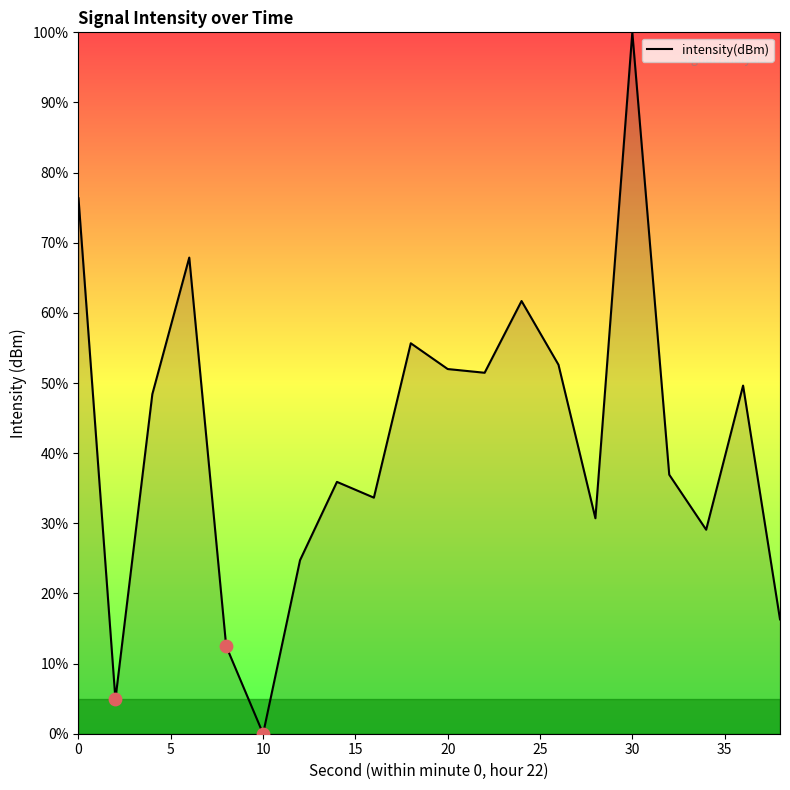

What is the difference between the maximum and minimum values?

100.0